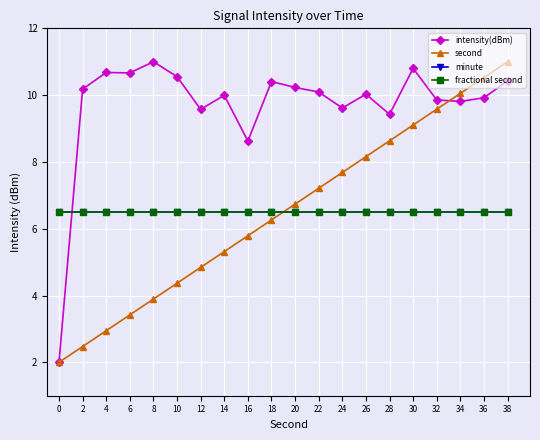

Is this an area chart (filled region under the line)?

No